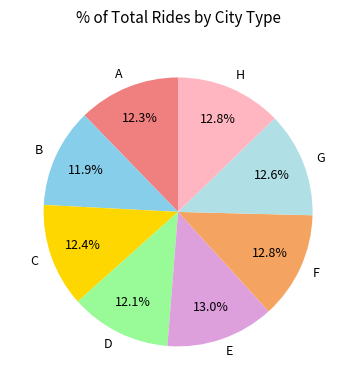

To the nearest percent, what is the combined percentage of B and C?

24%